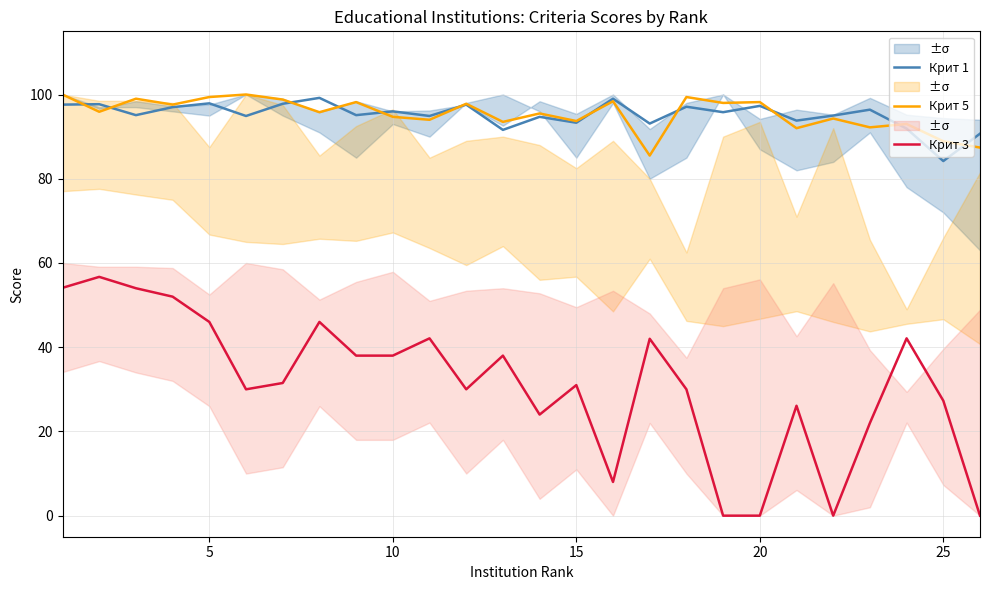

True or false: Крит 3 has more than 0 interior local peaks.

True